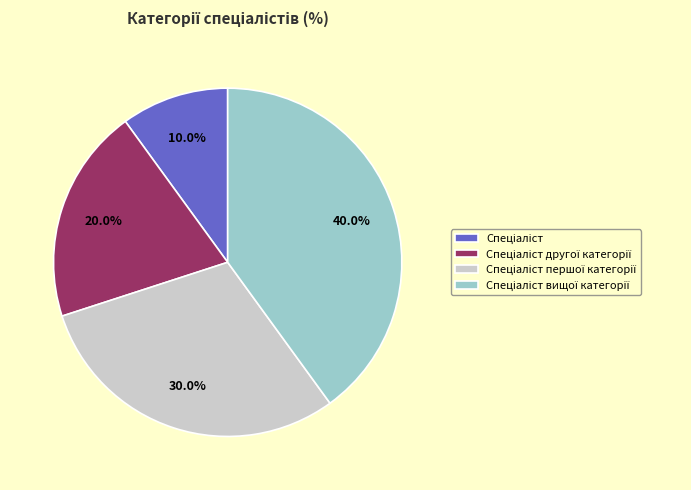

Is there any slice that represents more than half of the pie?

No